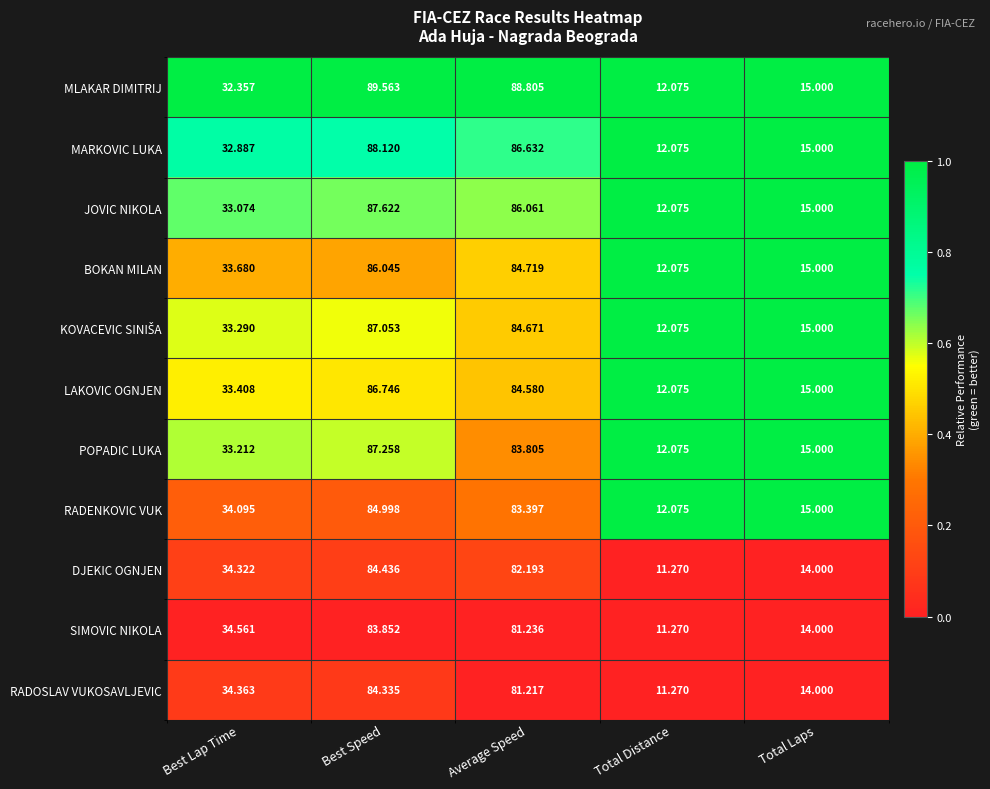

At which label does RADOSLAV VUKOSAVLJEVIC reach its peak?

Best Speed